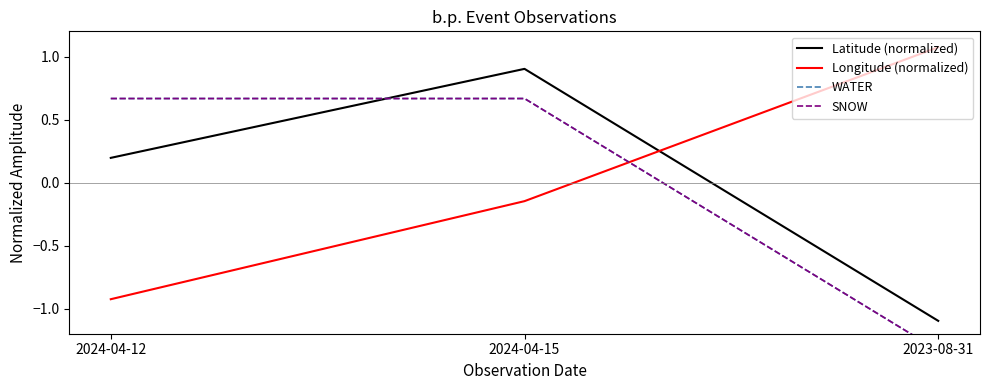

What is the difference between the maximum and minimum values in the Longitude (normalized) series?

2.0